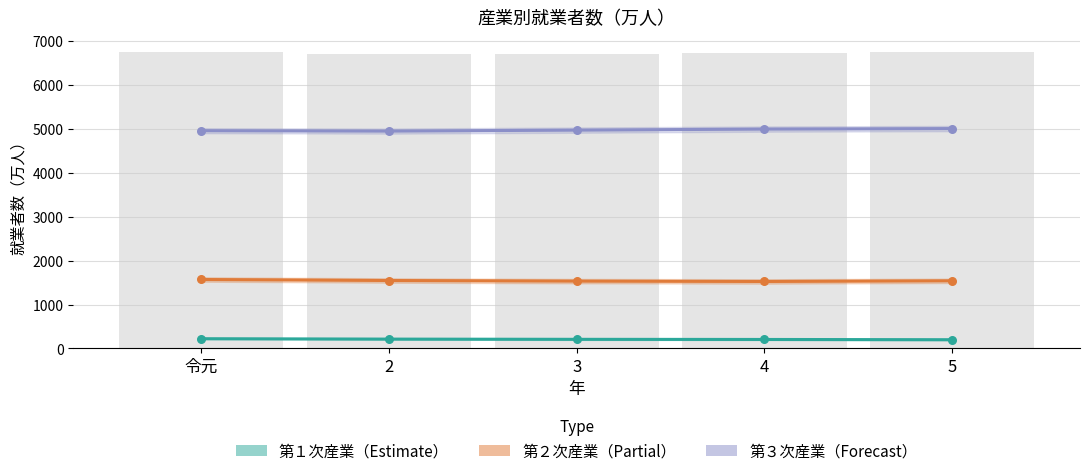

Which series has the largest total across all categories?

第３次産業